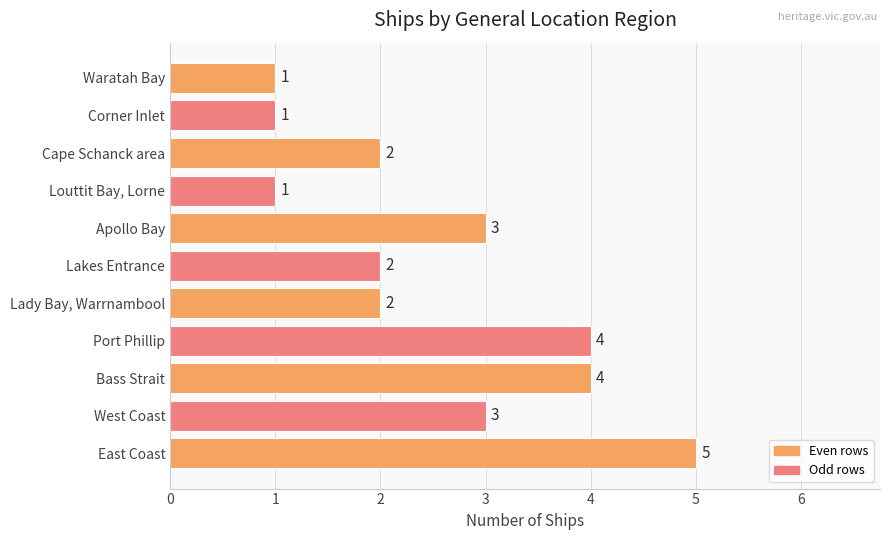

How many values are below 2?

3